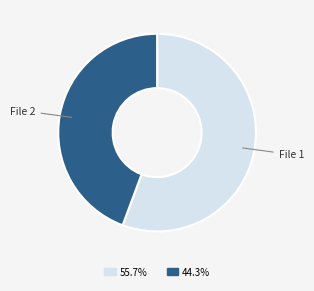

Does any single category account for the majority?

Yes